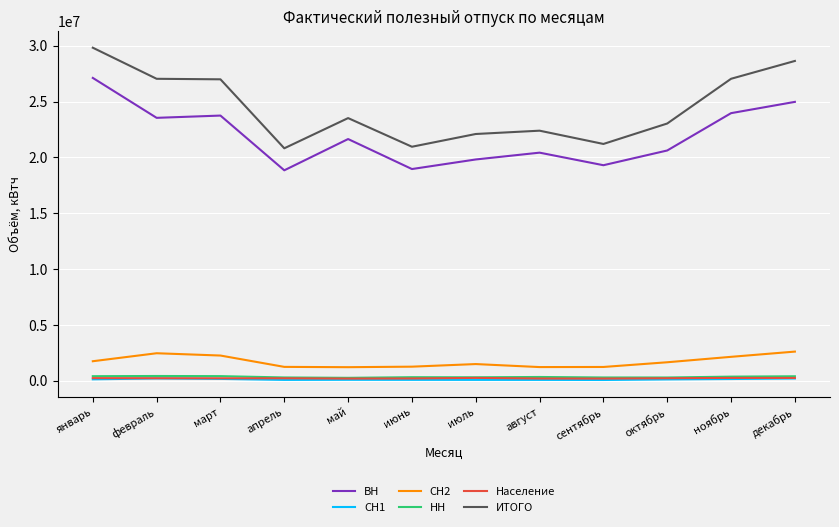

What is the maximum value shown in the chart?

29822835